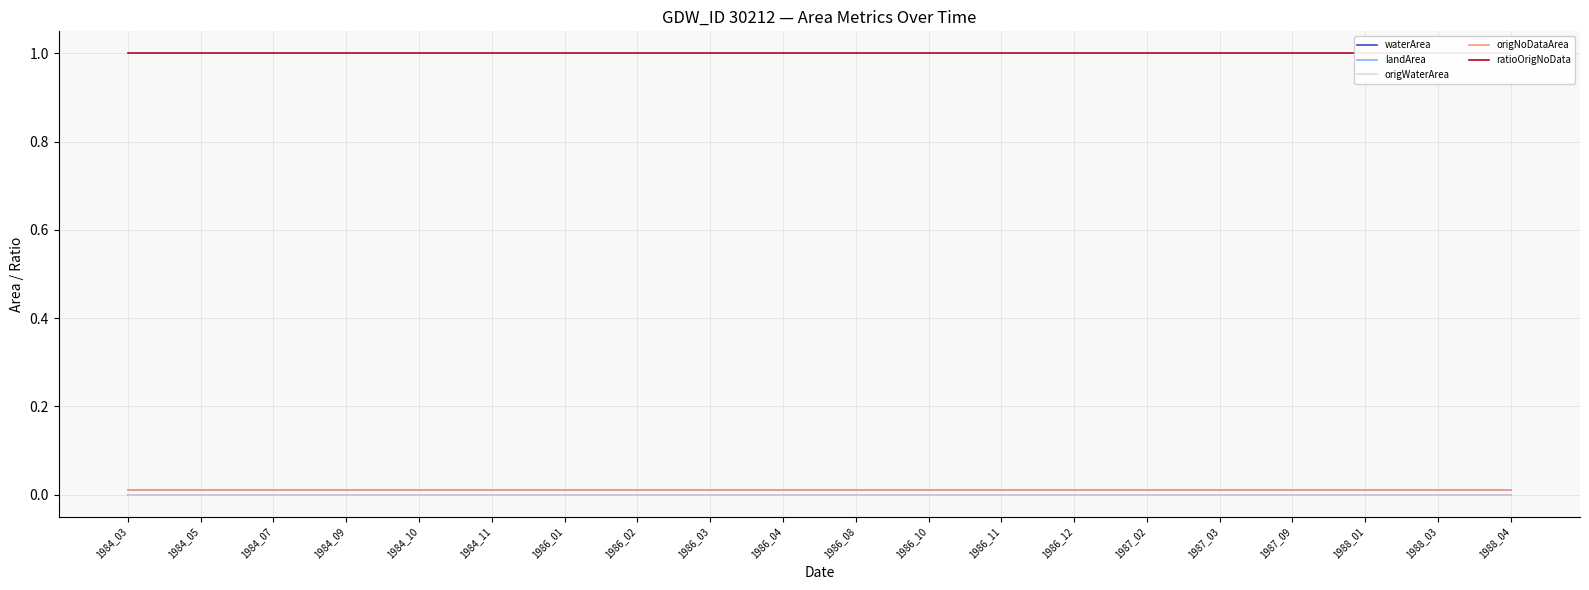

What are all the series names shown in the legend?

waterArea, landArea, origWaterArea, origNoDataArea, ratioOrigNoData